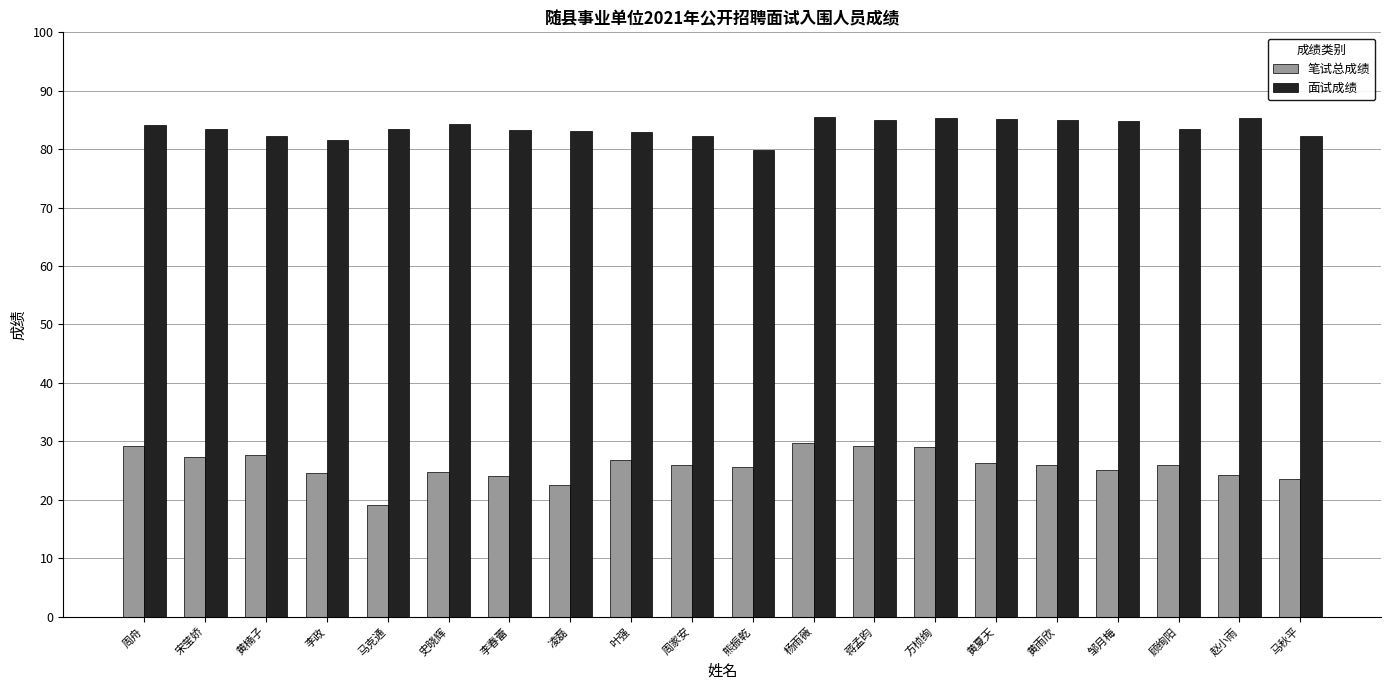

The 面试成绩 series shows 139.3 at 马秋平. True or false?

False